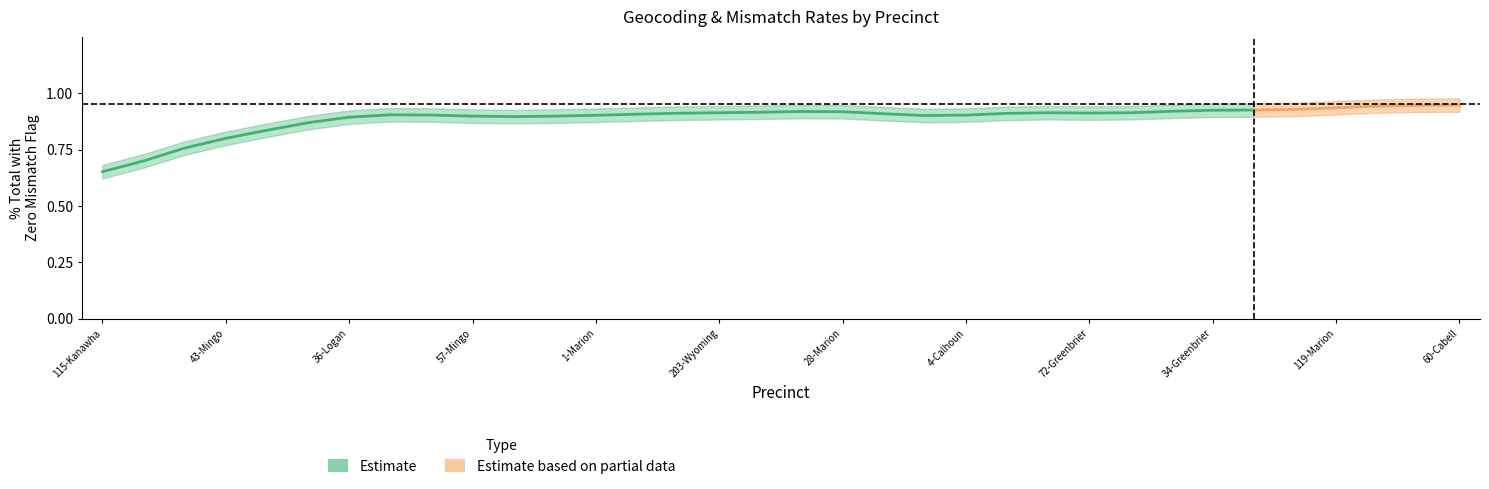

True or false: % Precinct Mismatches has more than 0 interior local peaks.

True